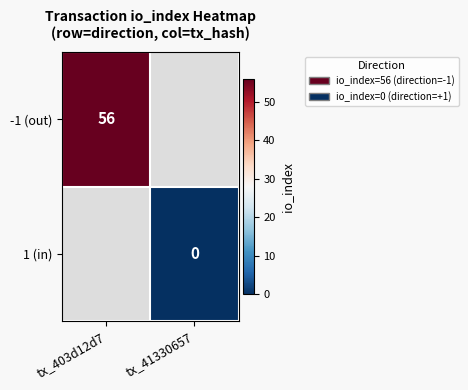

True or false: -1 (out) has a value of 85 at tx_403d12d7.

False